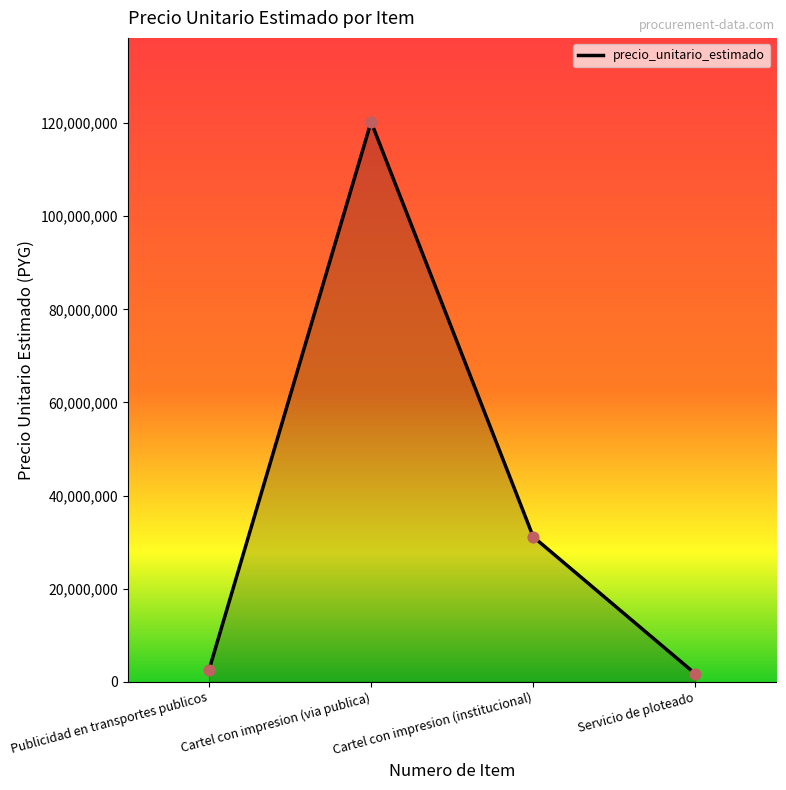

Between Cartel con impresion (via publica) and Publicidad en transportes publicos, which is larger?

Cartel con impresion (via publica)